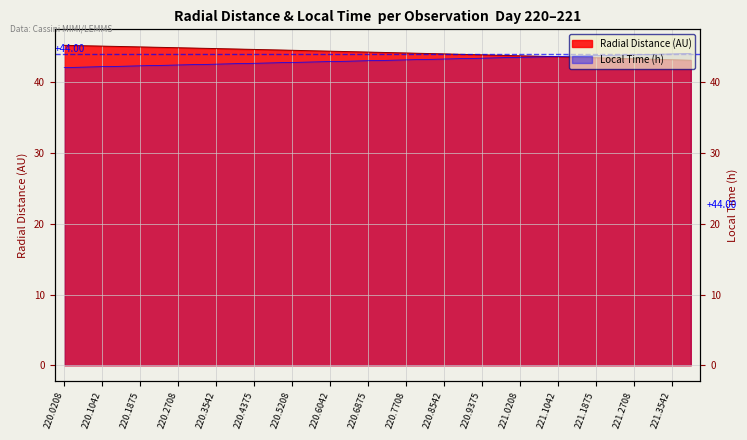

What is the difference between the second highest and second lowest values in the Local_Time series?

1.9